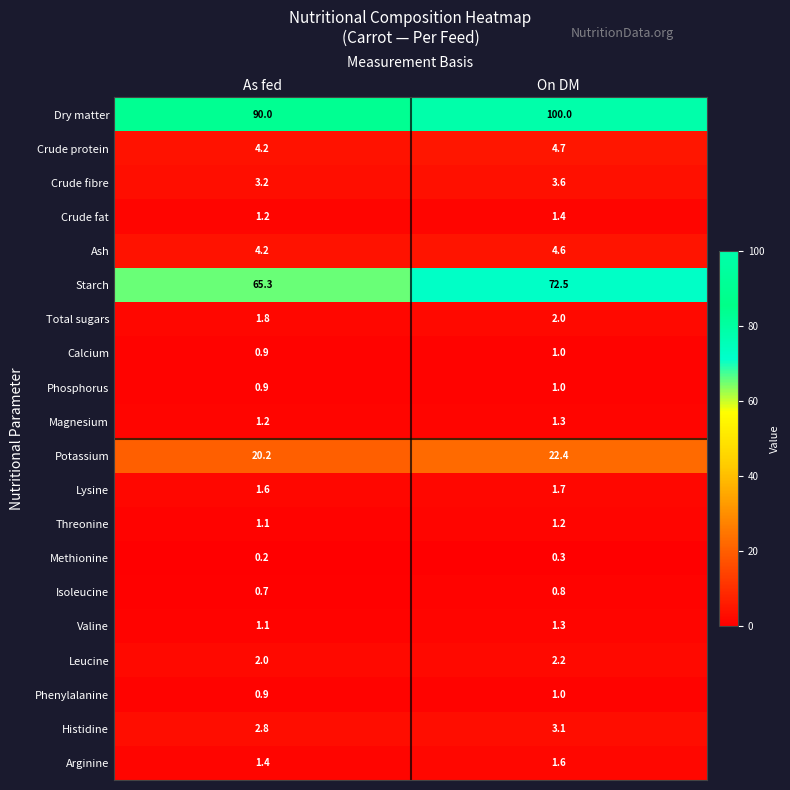

Read the Ash value at On DM.

4.6